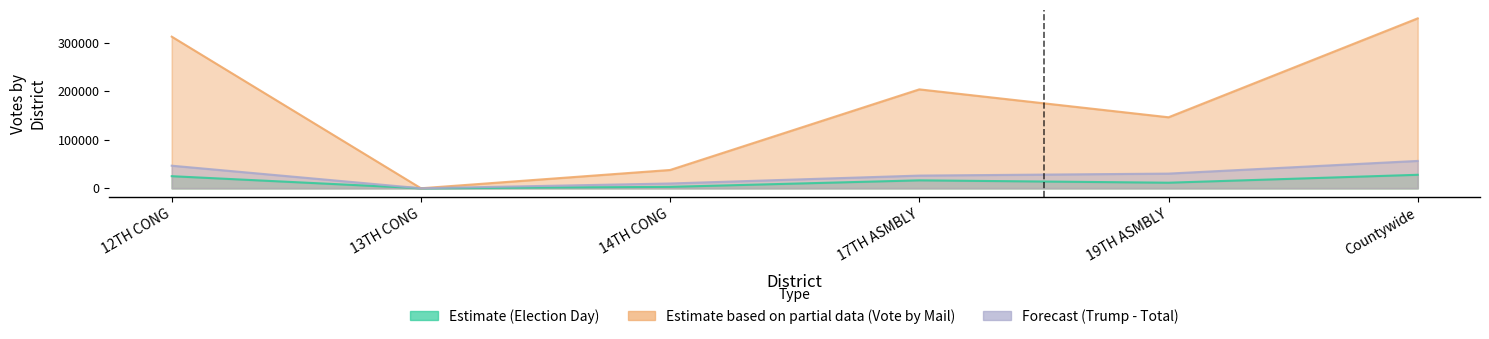

True or false: Estimate (Biden - Election Day) and Estimate based on partial data (Biden - Vote by Mail) cross at least once.

False